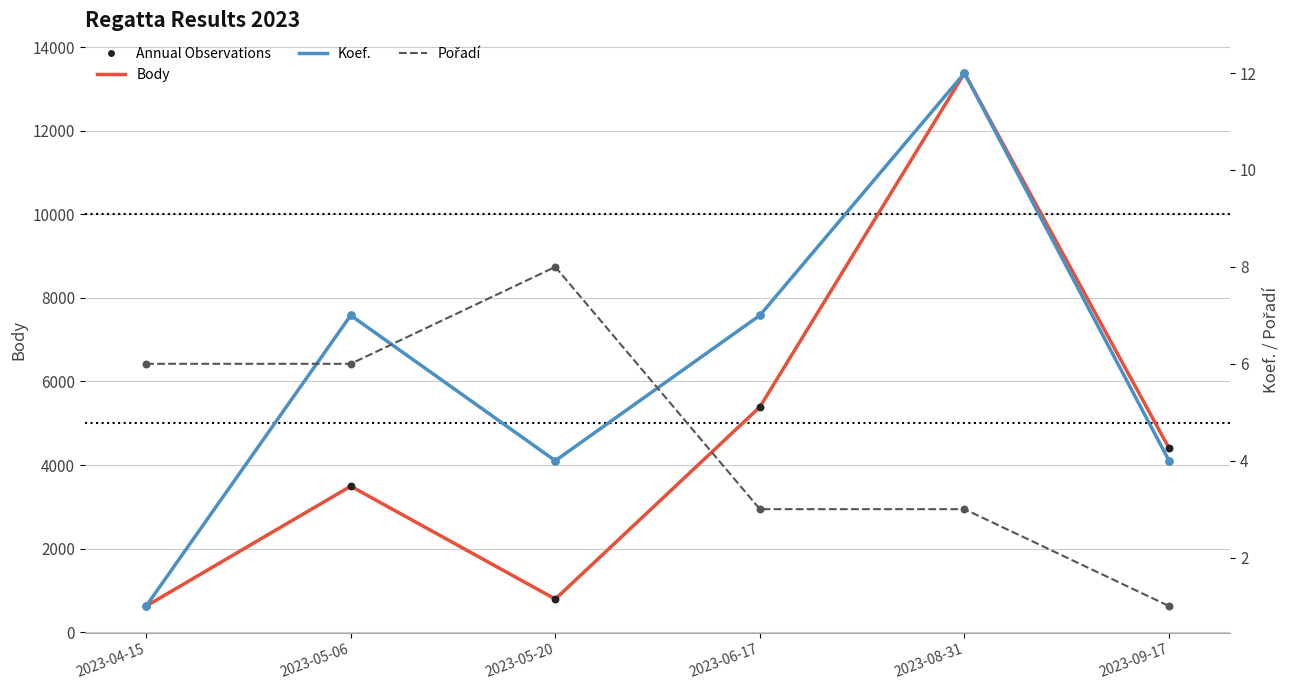

What are all the series names shown in the legend?

Body, Koef., Pořadí